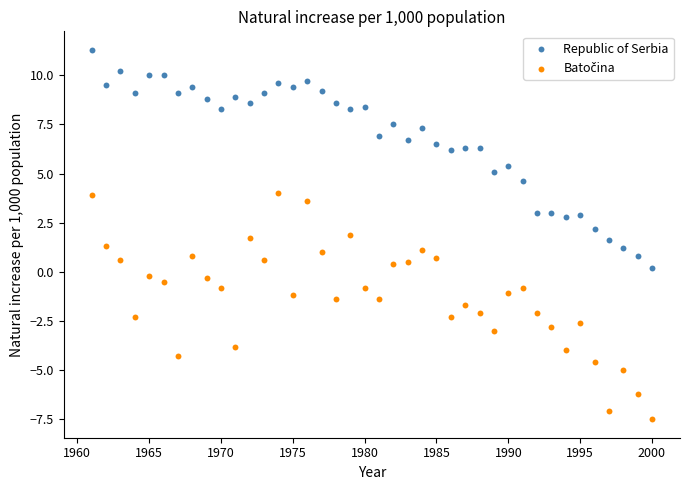

Across all data points, what is the range of Y values (max minus min)?

18.8